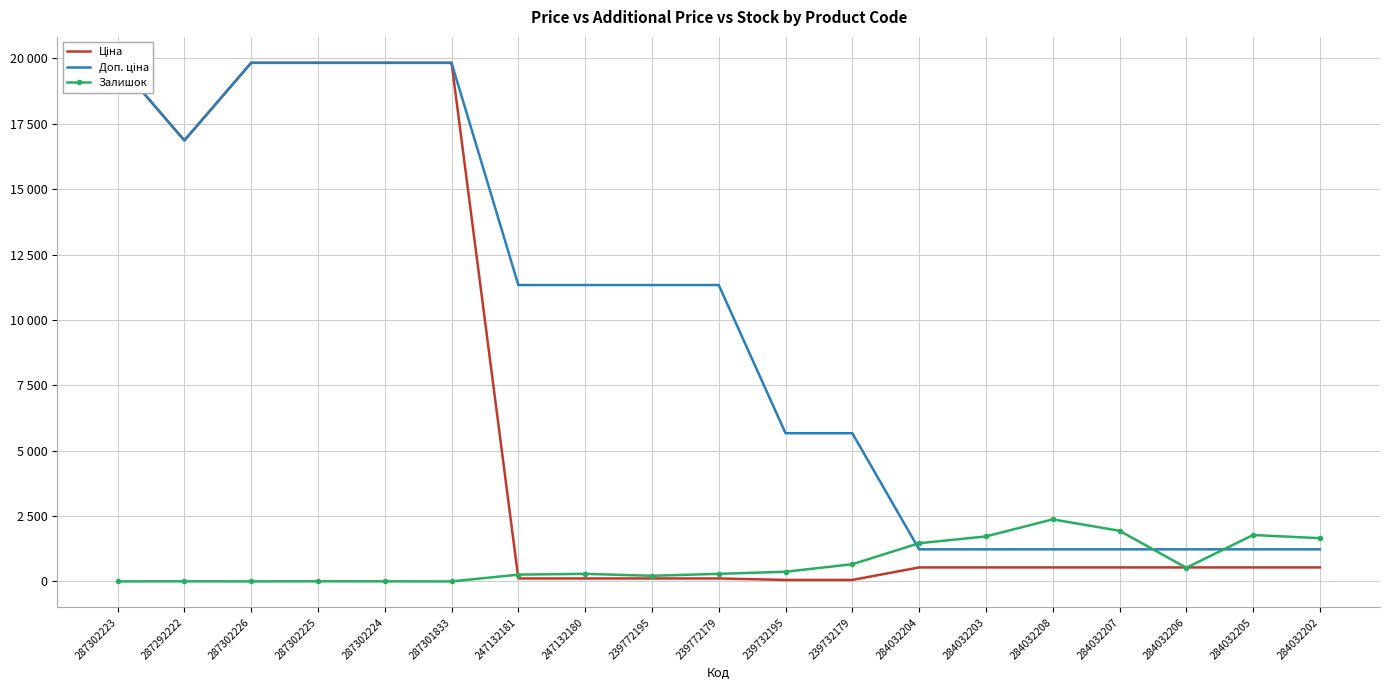

Rank the categories by Ціна value from highest to lowest.

287302223, 287302226, 287302225, 287302224, 287301833, 287292222, 284032204, 284032203, 284032208, 284032207, 284032206, 284032205, 284032202, 247132181, 247132180, 239772195, 239772179, 239732195, 239732179